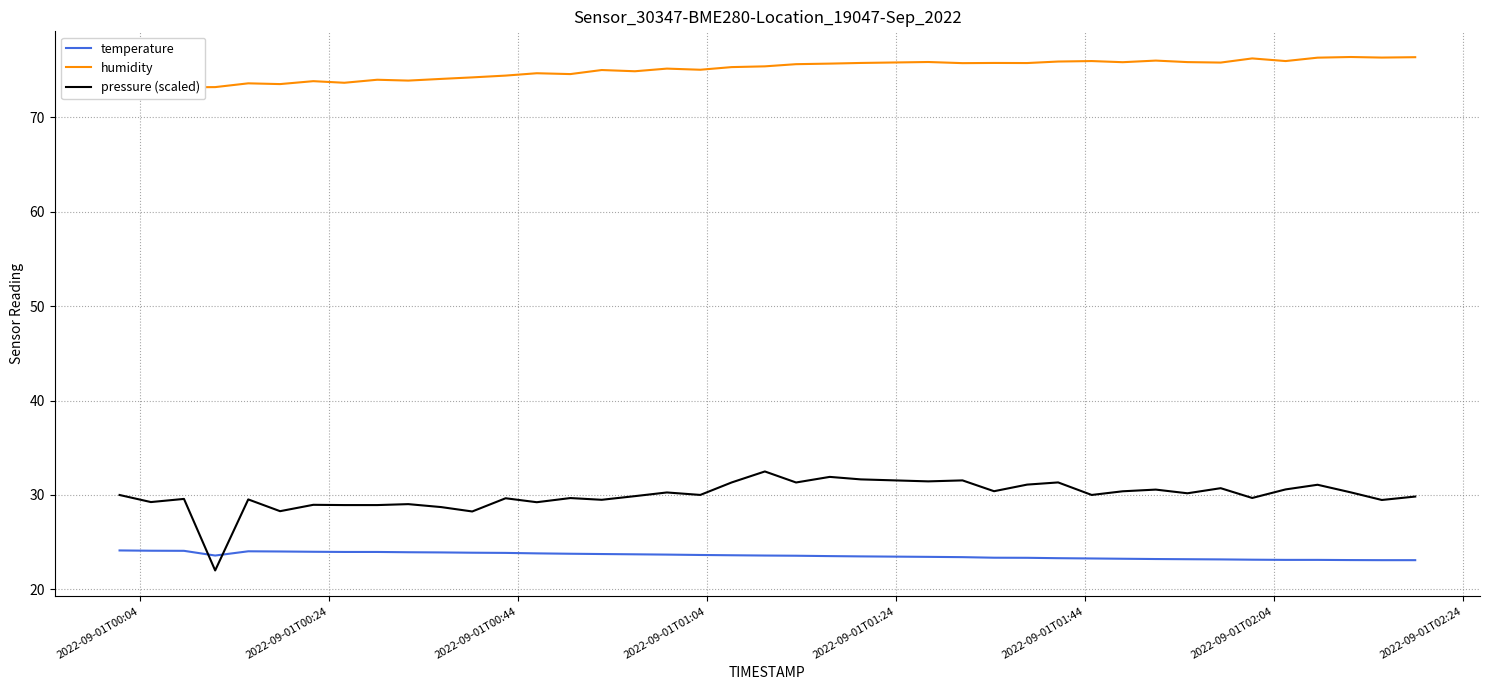

What is the minimum value for temperature?

23.1